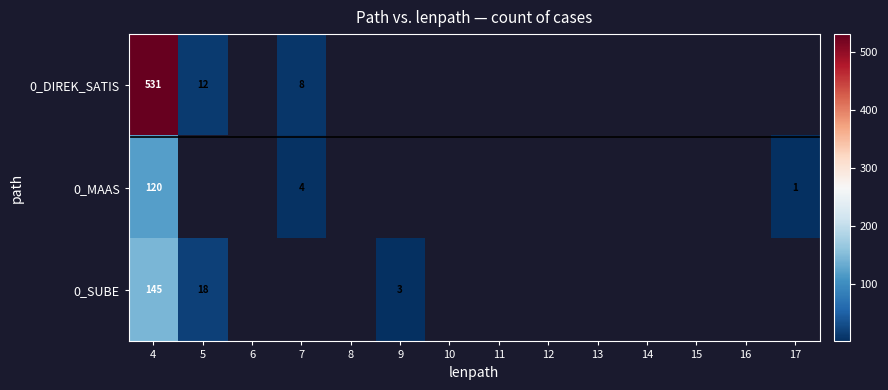

At how many categories does at least one series exceed 328?

1